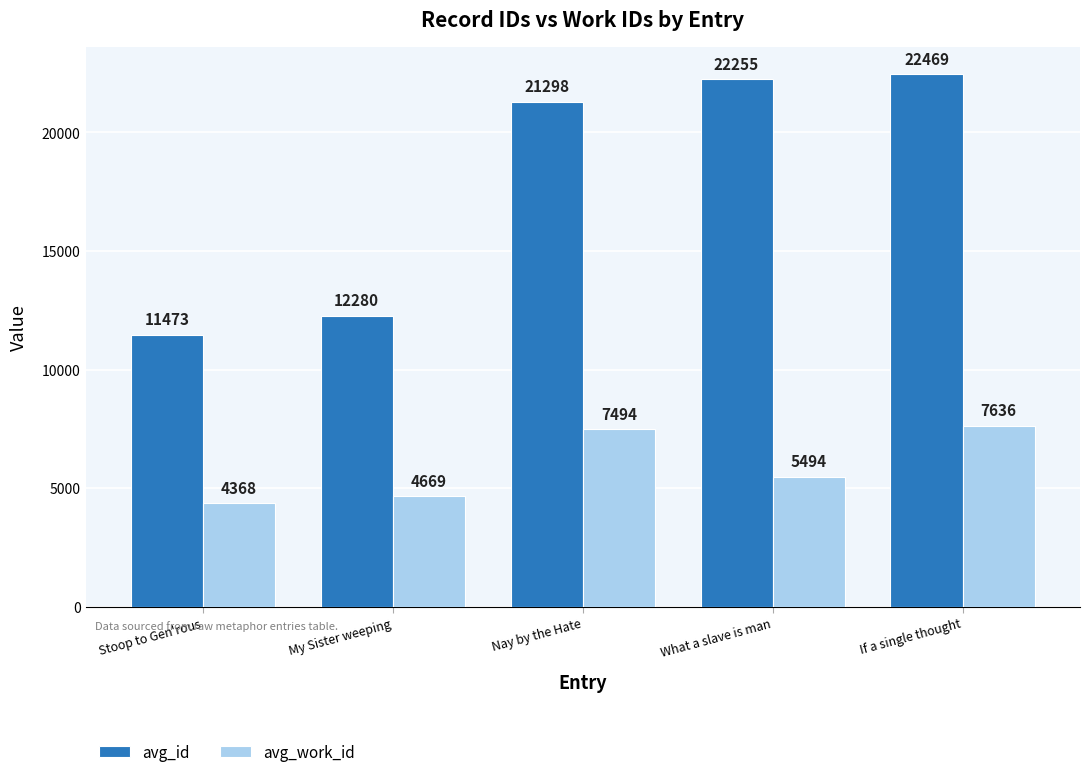

How many groups of bars are there?

5